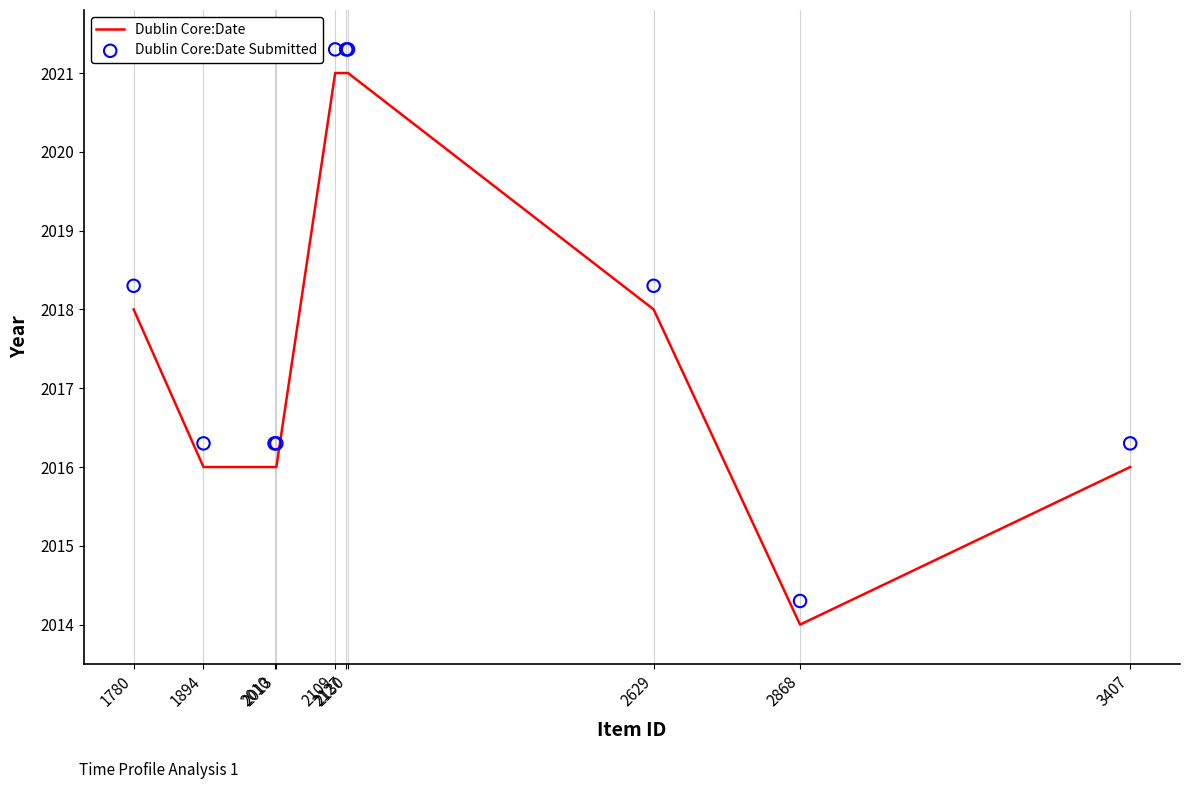

Is the value of Dublin Core:Date at 2109 greater than the value of Dublin Core:Date Submitted at 2127?

No